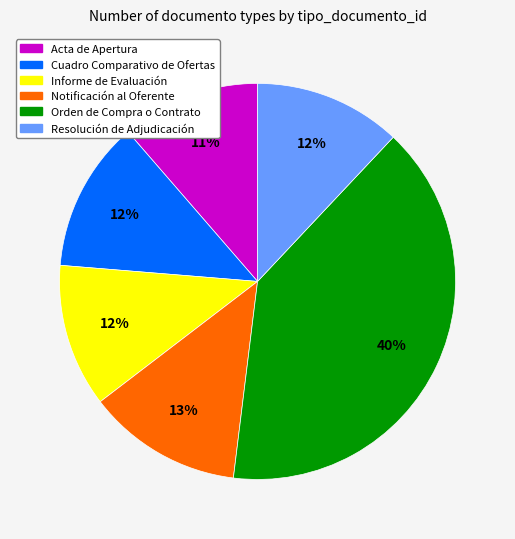

To the nearest percent, what is the difference between the largest and smallest slice percentages?

29%